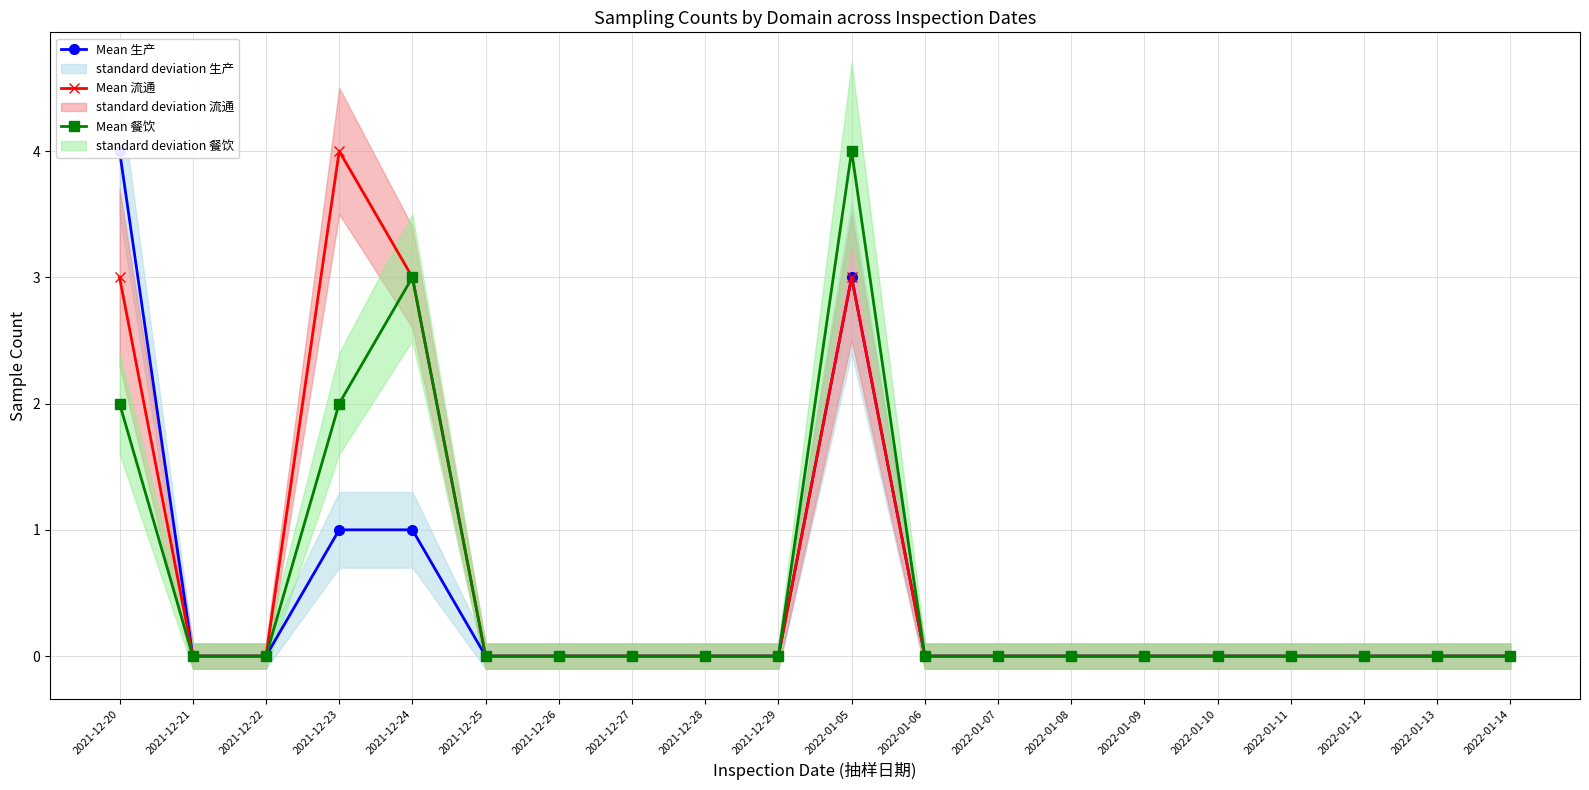

The Mean 餐饮 series shows 0 at 2022-01-06. True or false?

True